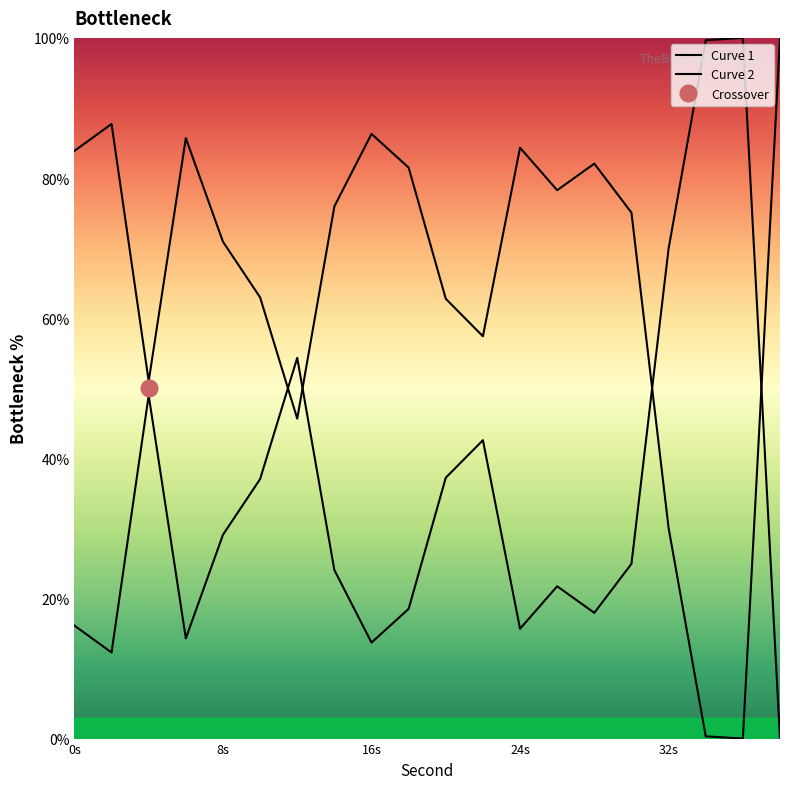

What is the maximum value shown in the chart?

100.0